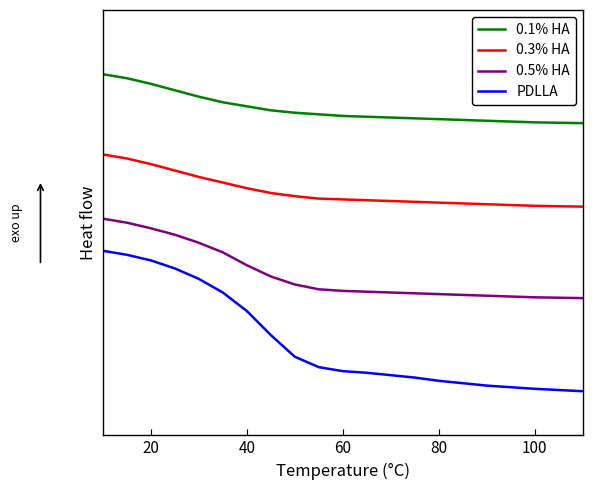

Does the chart have visible grid lines?

No